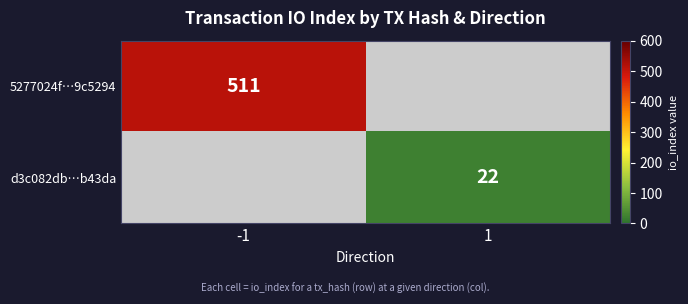

True or false: 5277024f…9c5294 has a value of 511 at -1.

True